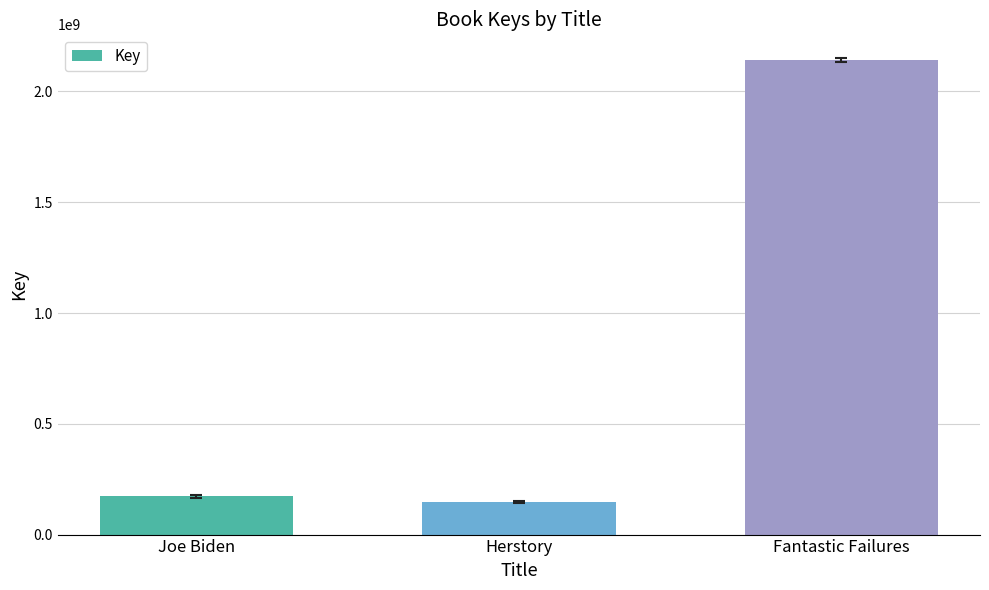

What is the difference between the maximum and minimum values?

1996004991